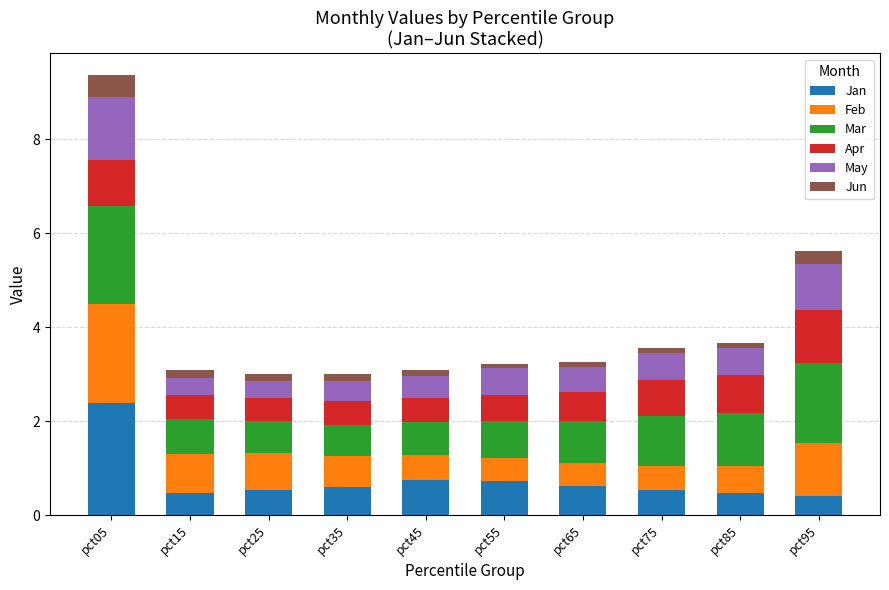

How many bars are there in total?

10